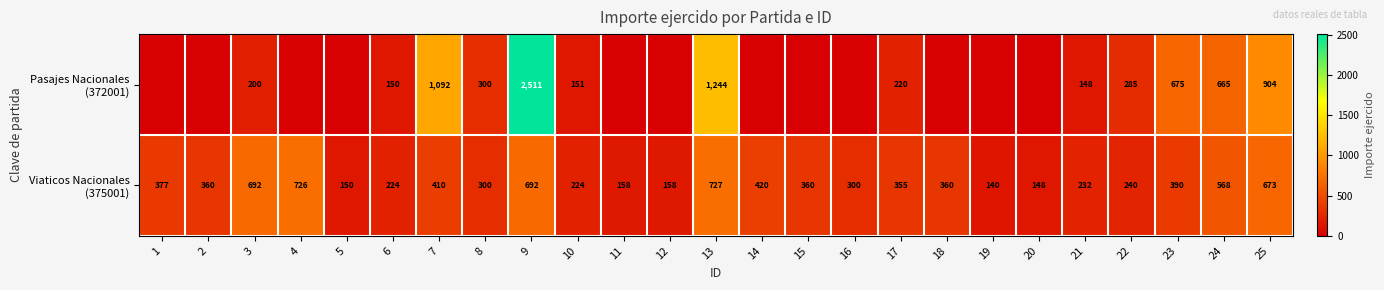

What is the total value across all series at 25?

1577